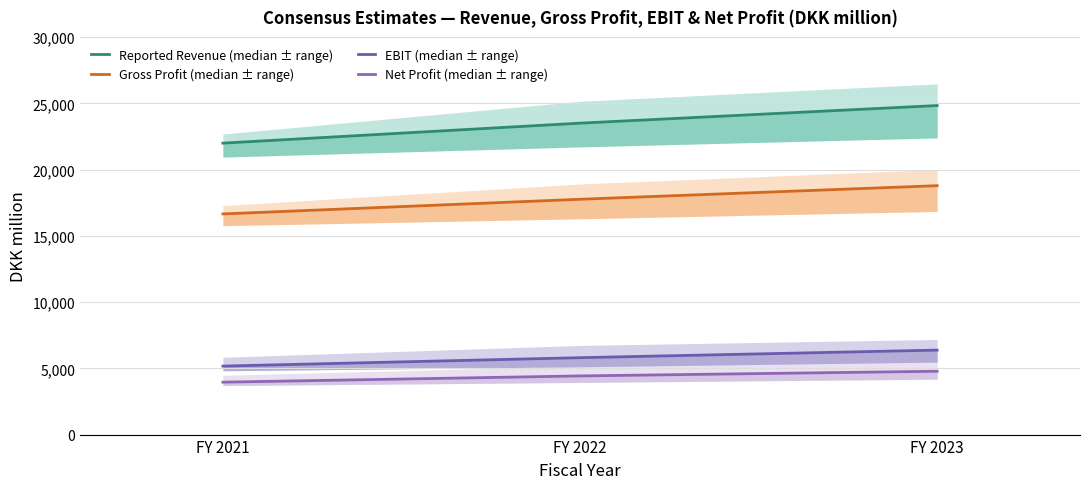

Which category has the lowest value across all series?

FY 2021